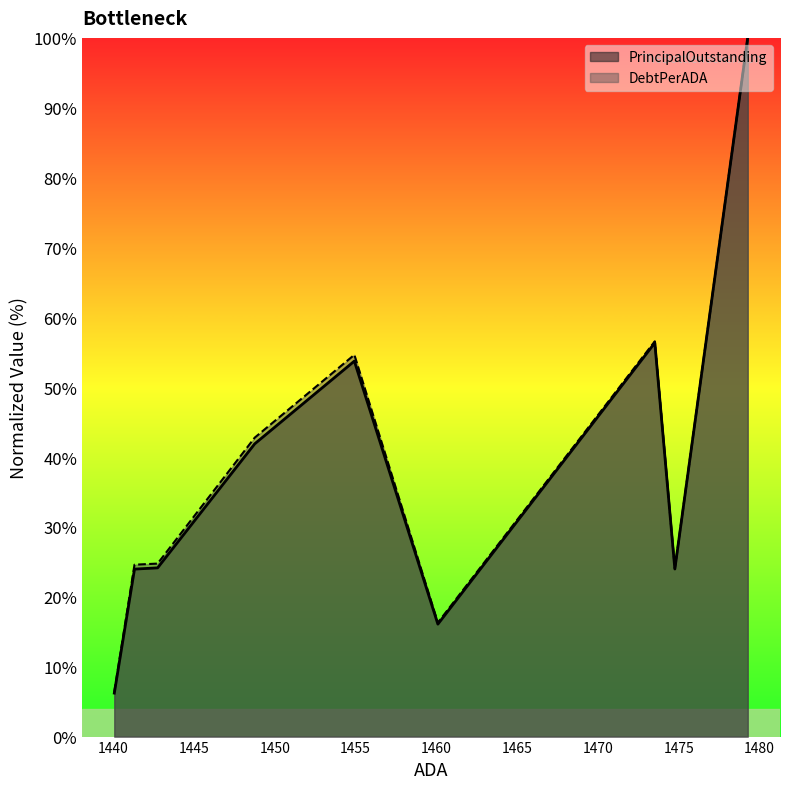

Does the chart display data point markers on the line(s)?

No